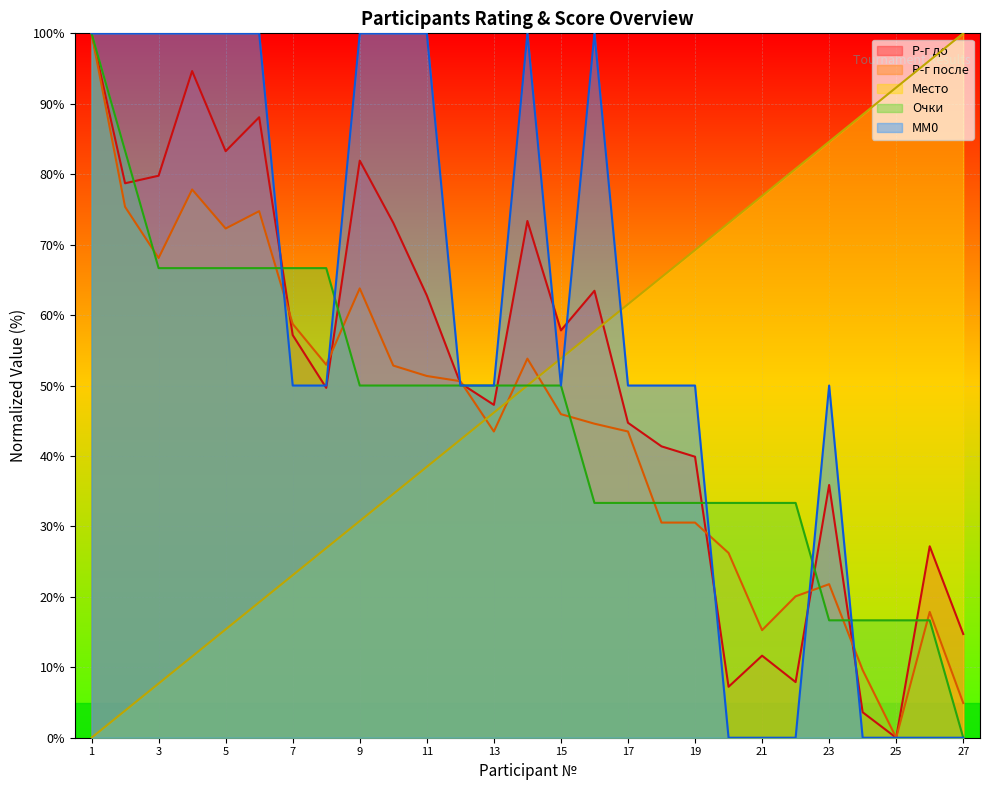

How many series are shown in this chart?

5